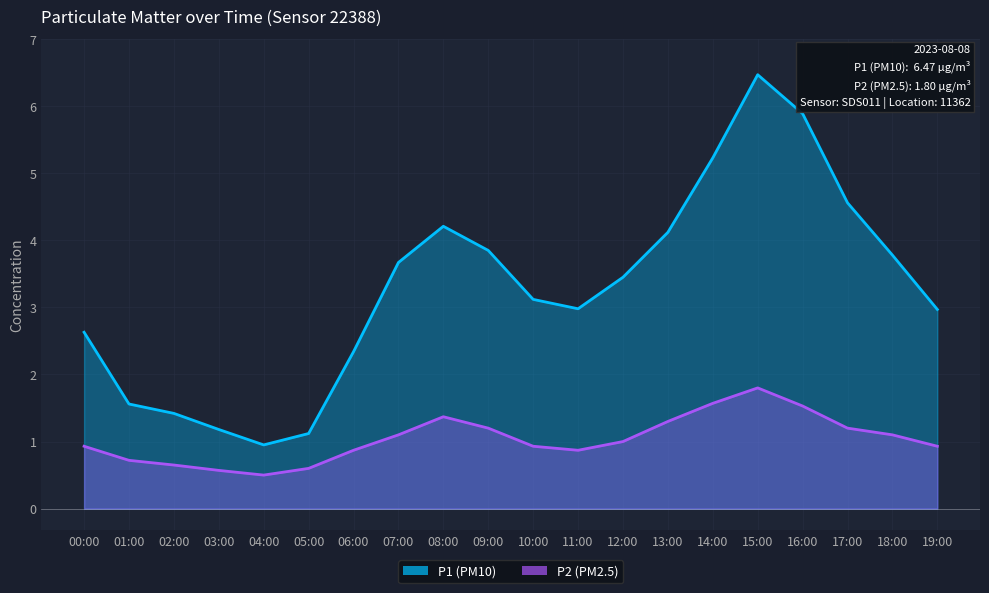

What are all the series names shown in the legend?

P1, P2